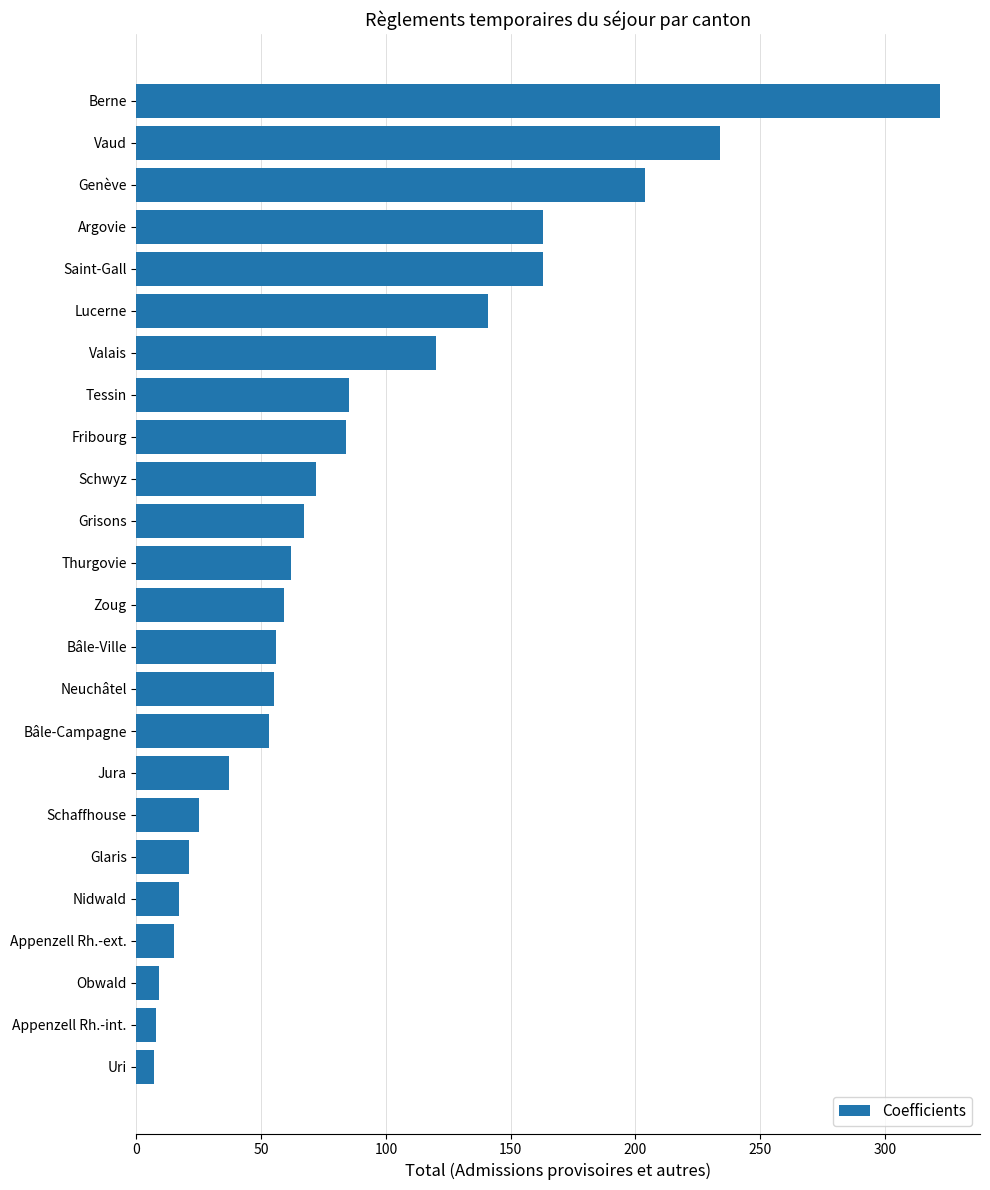

Approximately how many times larger is the value at Schwyz compared to Lucerne?

0.5